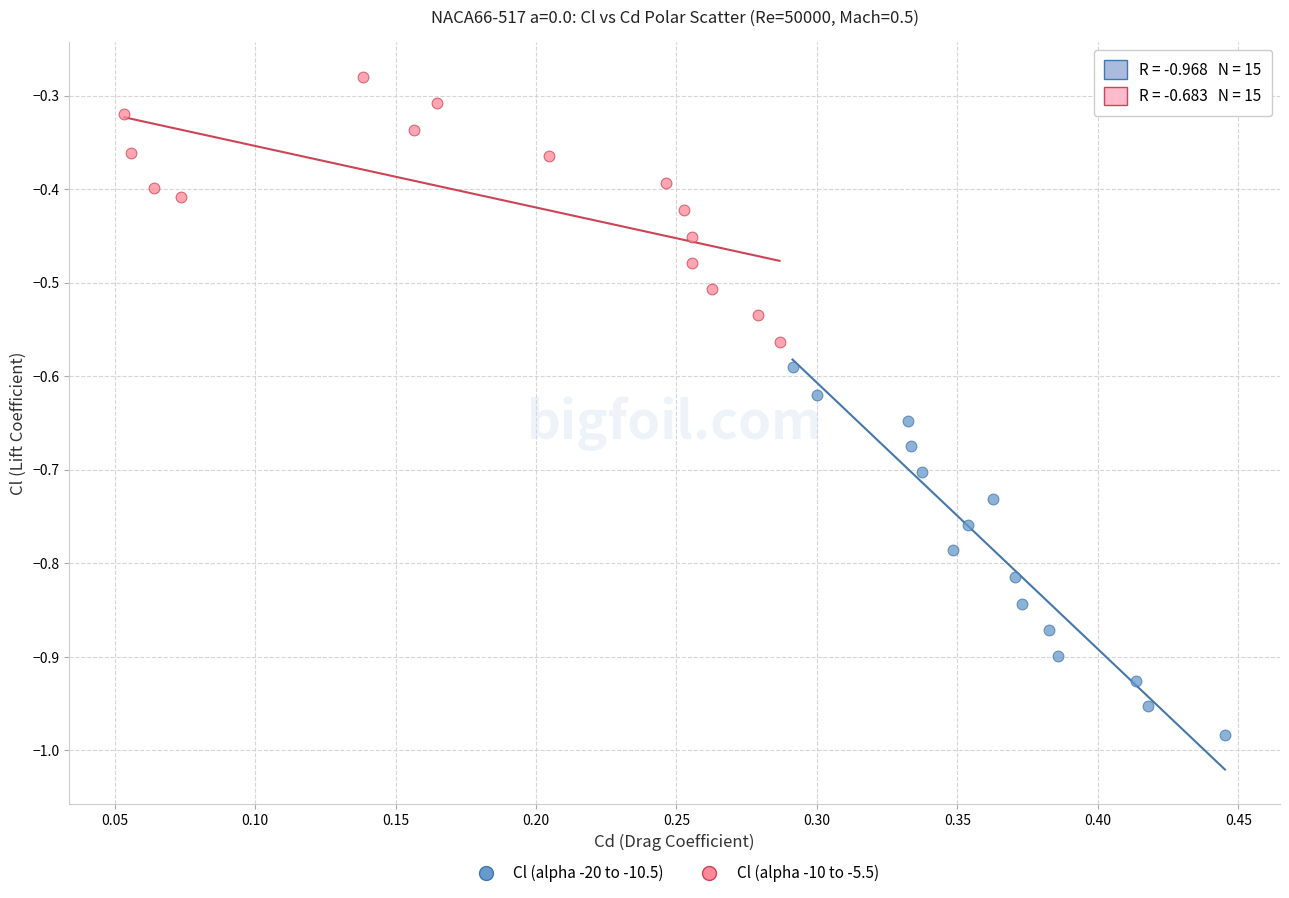

Which series has the largest Y range (max minus min)?

Cl (alpha -20 to -10.5)